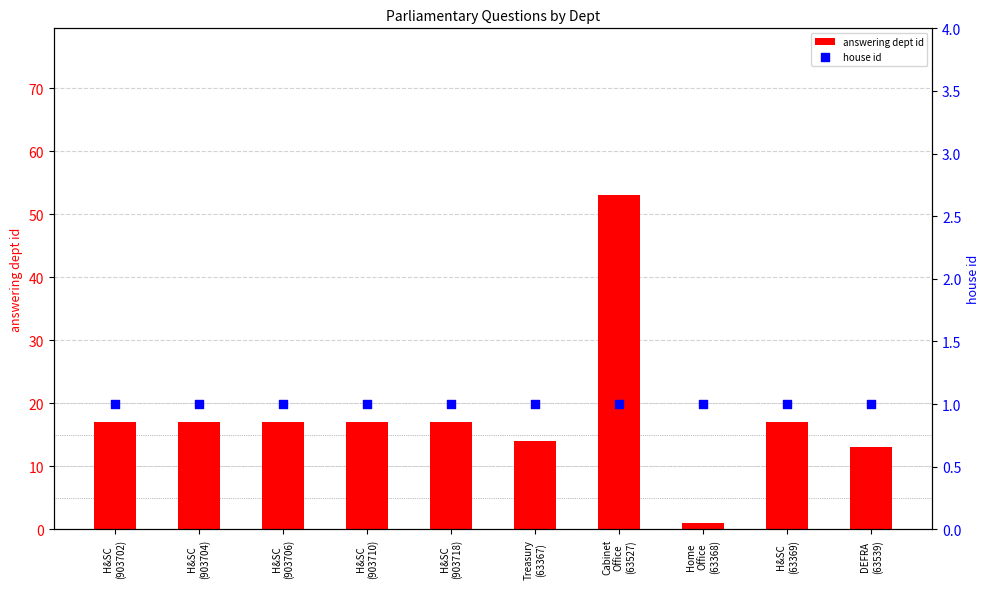

Which series reaches the minimum Y coordinate?

answering dept id